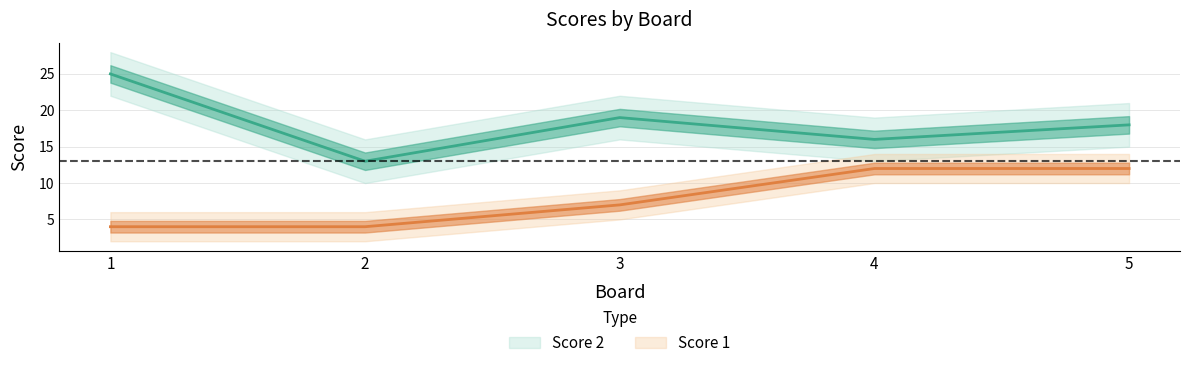

Which has a higher value, 3 or 5?

3